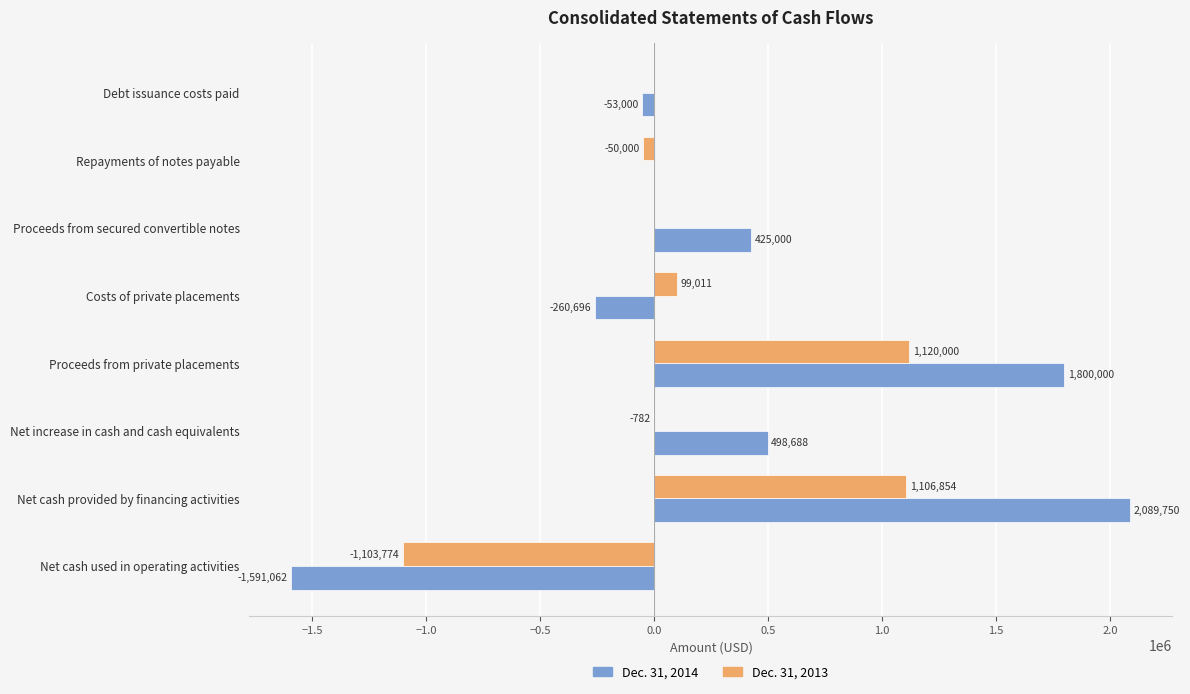

Between Net cash used in operating activities and Proceeds from secured convertible notes, which series saw the biggest shift?

Dec. 31, 2014